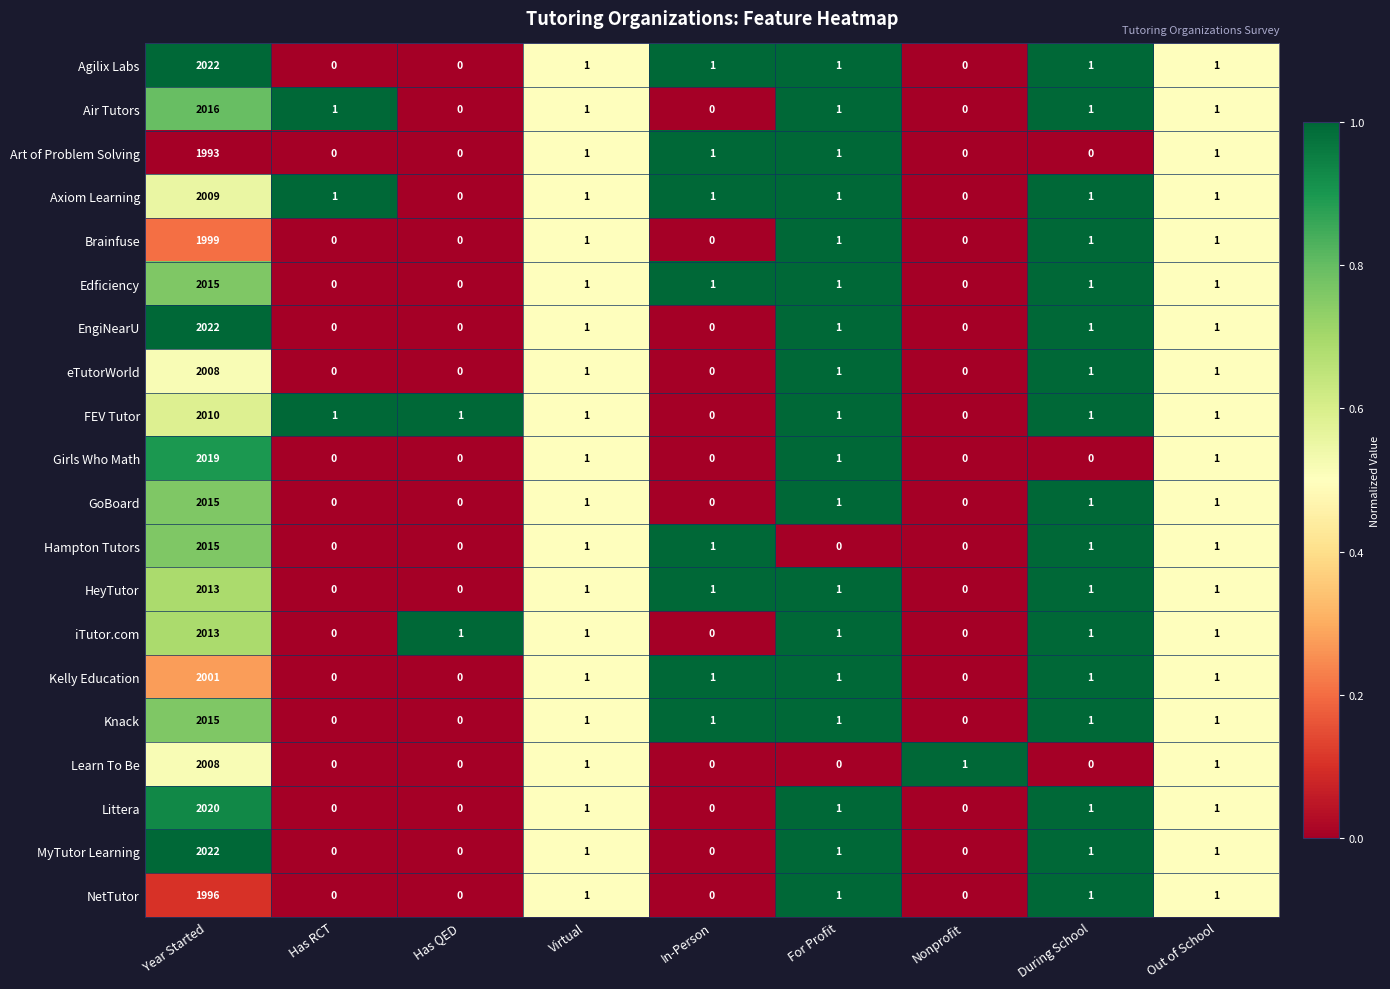

True or false: Girls Who Math has a value of 0 at Has RCT.

True